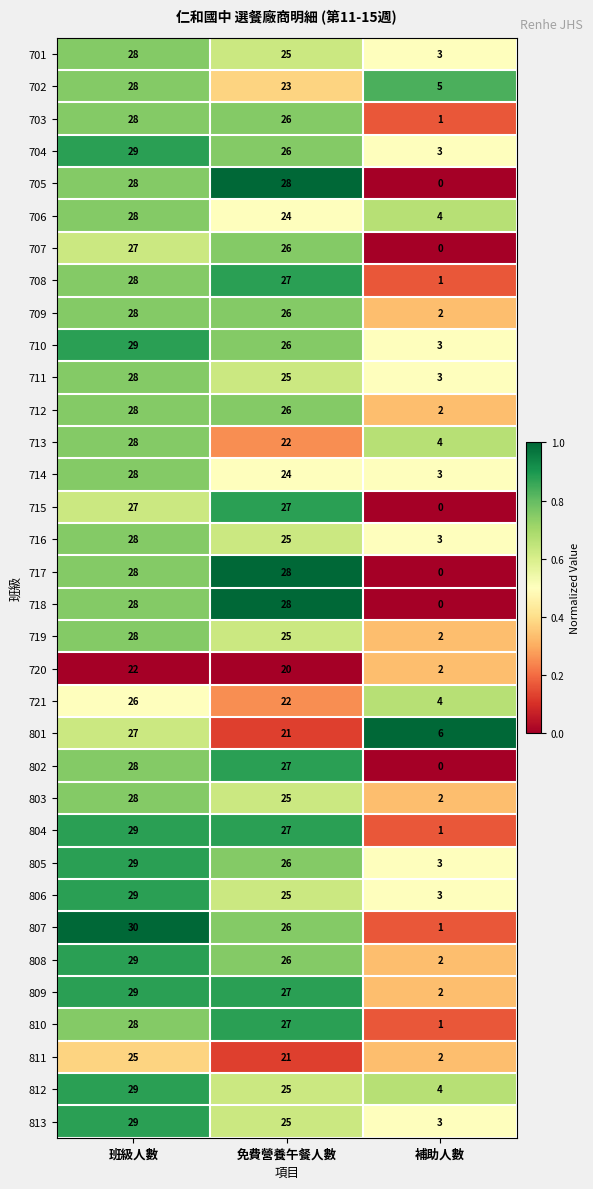

List the labels in order of 813 value, smallest first.

補助人數, 免費營養午餐人數, 班級人數